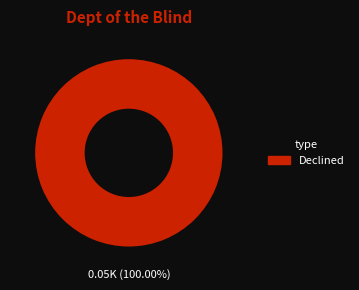

Does any single category account for the majority?

Yes